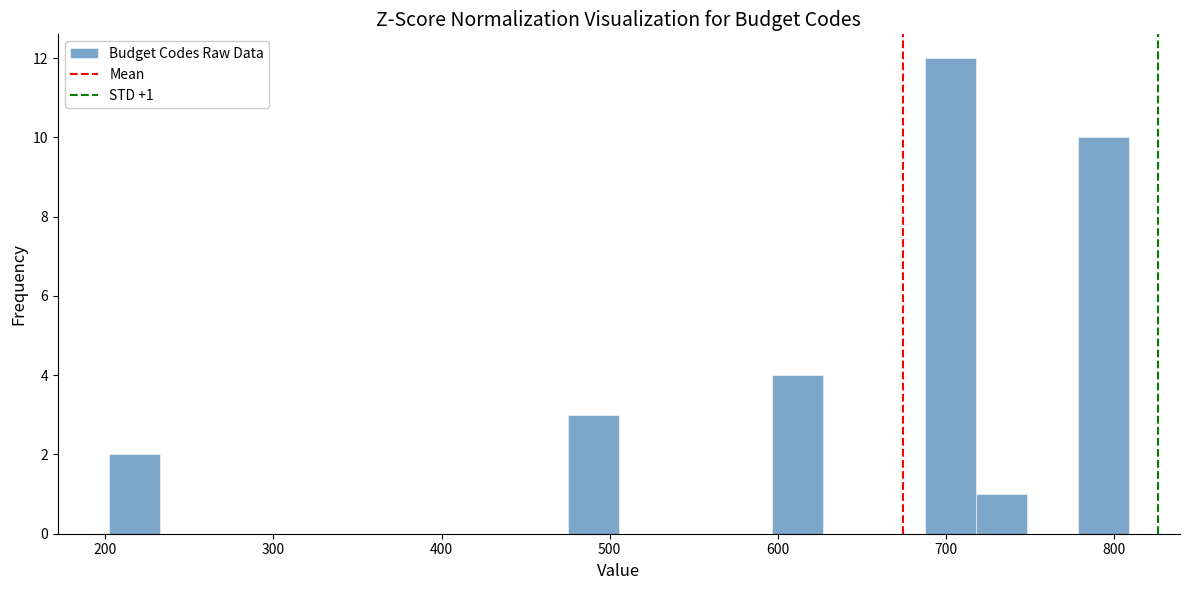

Around what value on the x-axis is the tallest bar? Give the approximate position of its centre, as read against the axis.

700